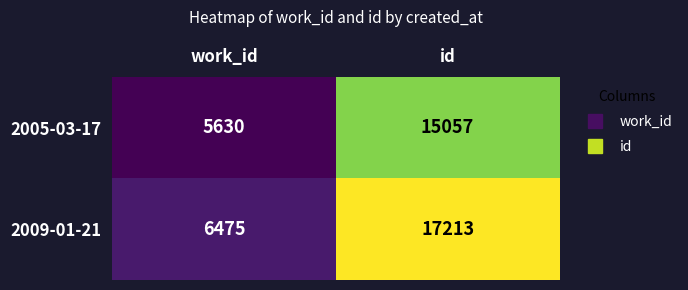

At work_id, list the series in order from largest to smallest.

2009-01-21, 2005-03-17